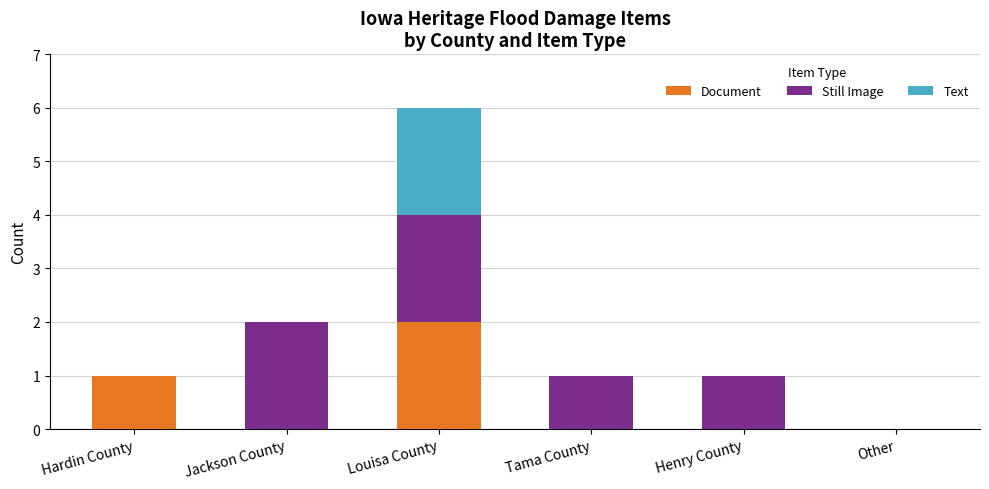

What is the sum of all Document values?

3